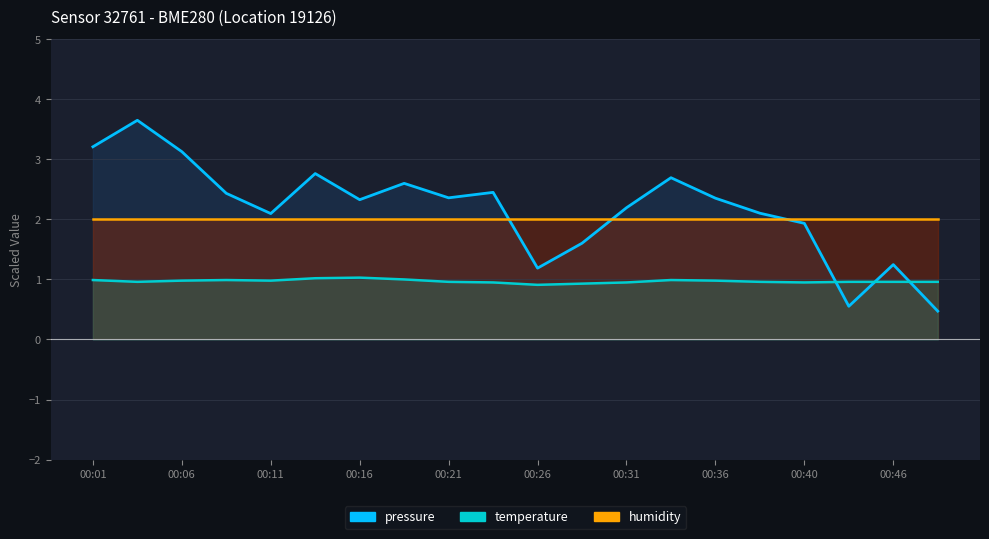

True or false: humidity has more than 0 interior local peaks.

False